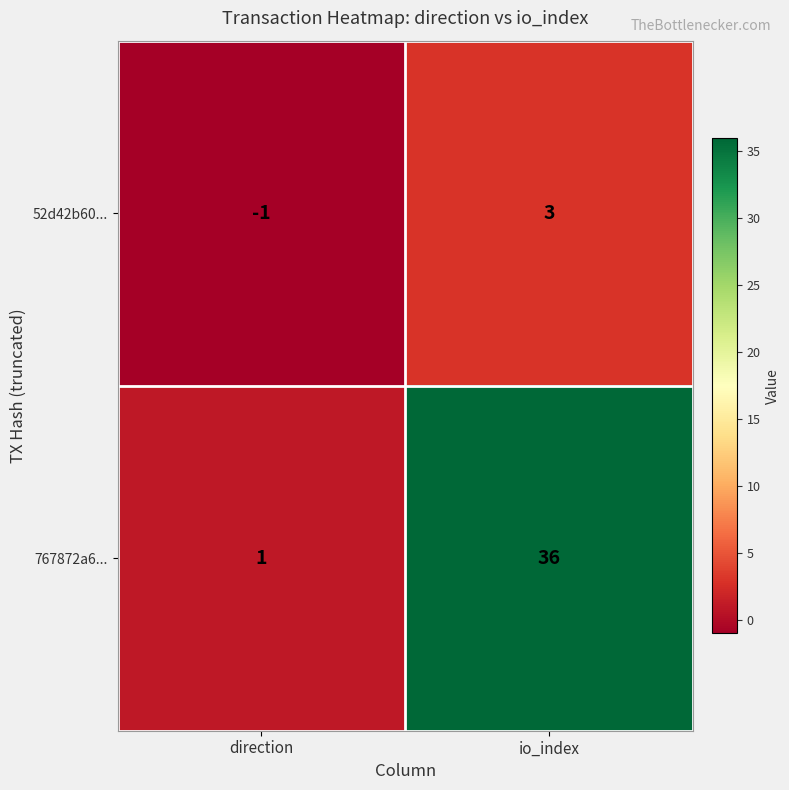

Between direction and io_index, which series saw the biggest shift?

767872a6...